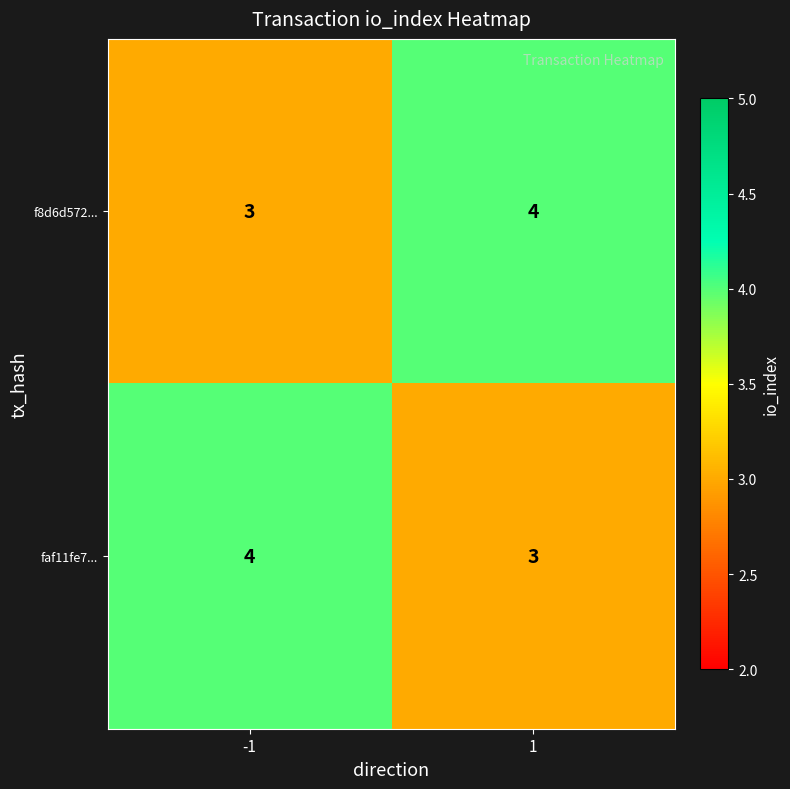

Rank the categories by f8d6d572... value from lowest to highest.

-1, 1